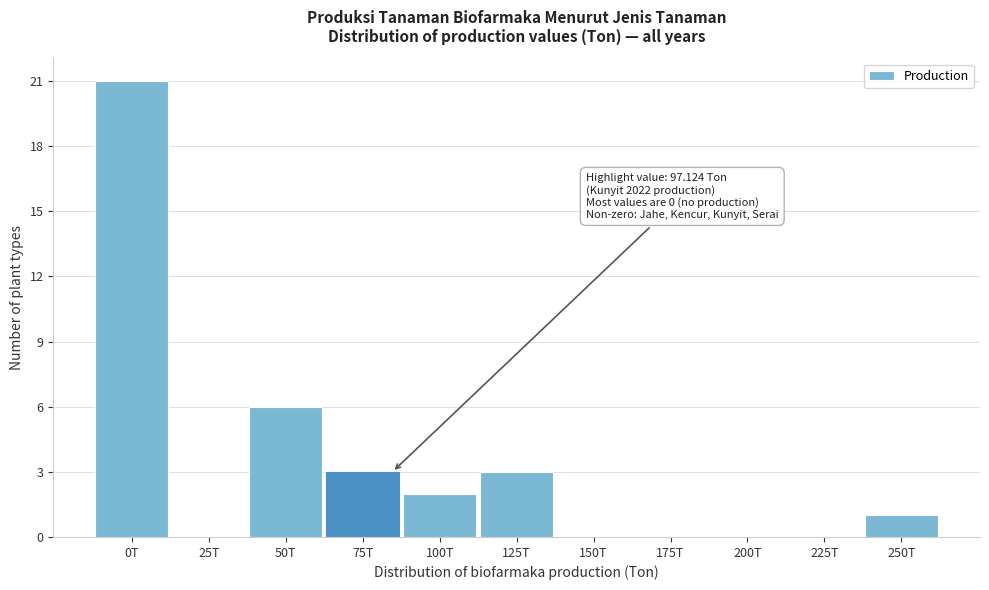

Reading left to right, extract all data points from this chart.

0T=21	25T=0	50T=6	75T=3	100T=2	125T=3	150T=0	175T=0	200T=0	225T=0	250T=1